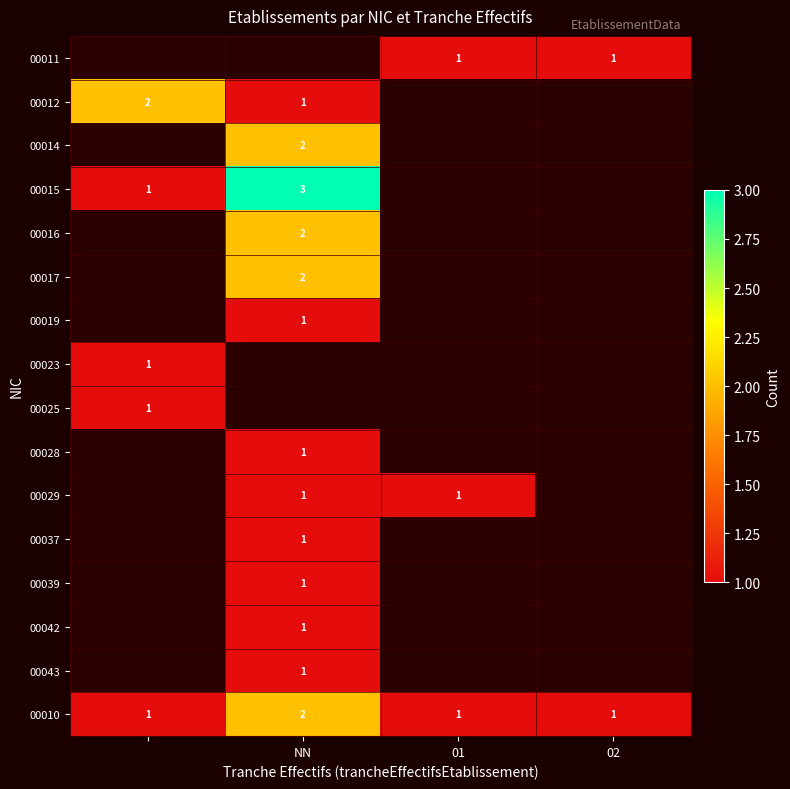

The value of 00029 at NN is 0. True or false?

False